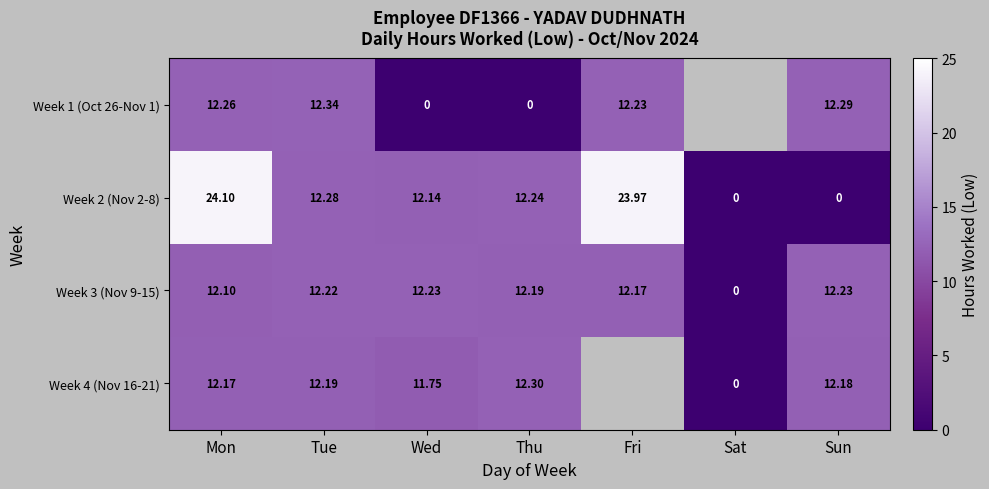

What is the total value across all series at Mon?

60.6